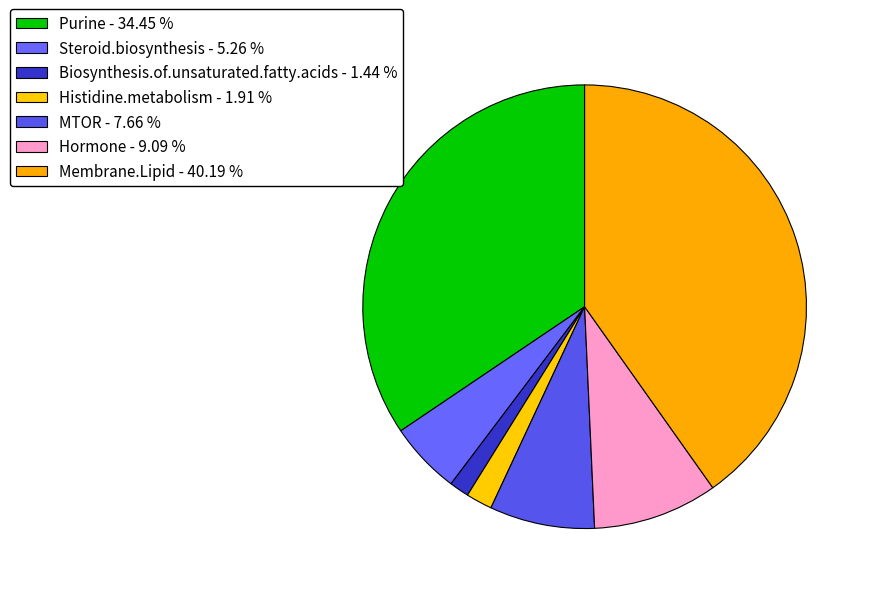

The Steroid.biosynthesis slice represents 20% of the pie. True or false?

False